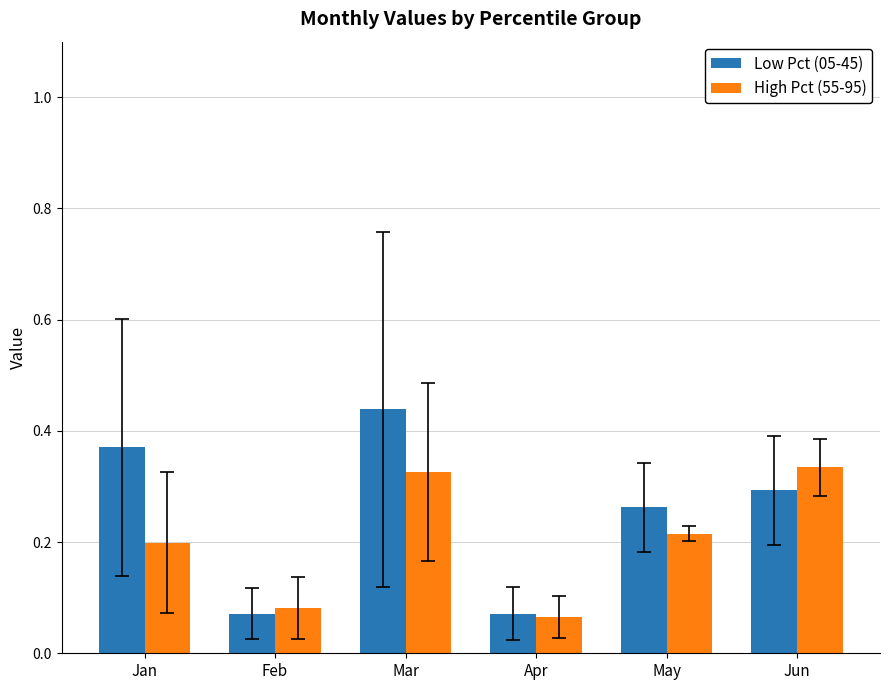

Which series has the largest range (max minus min)?

Low Pct (05-45)